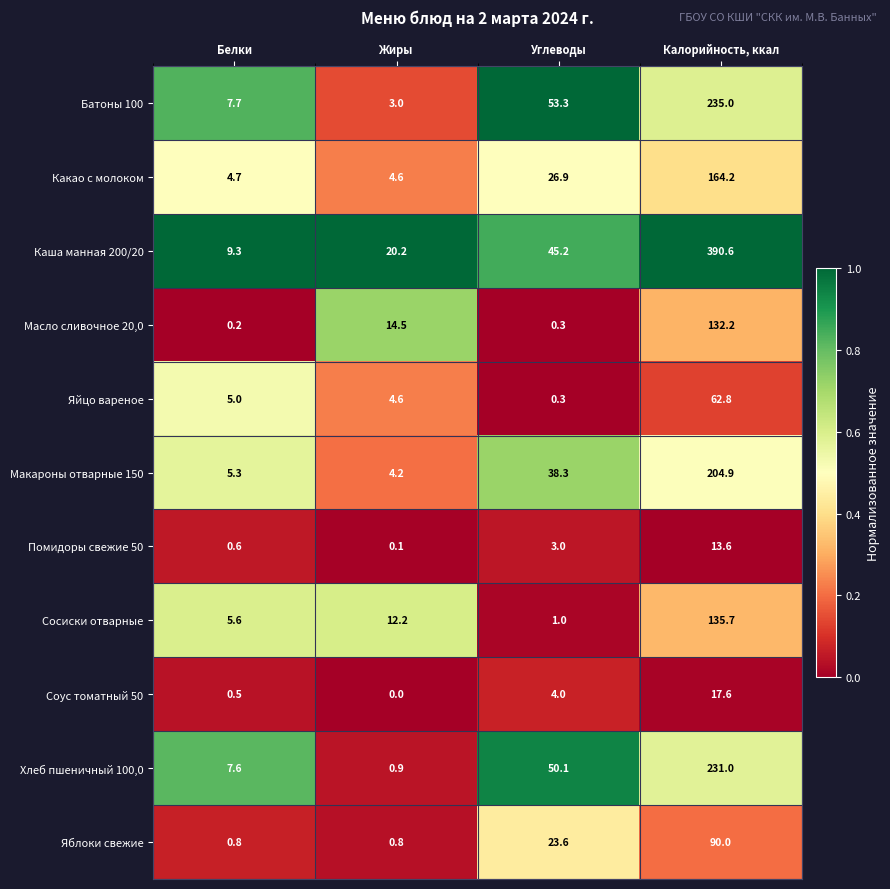

At which label does Каша манная 200/20 reach its peak?

Калорийность, ккал